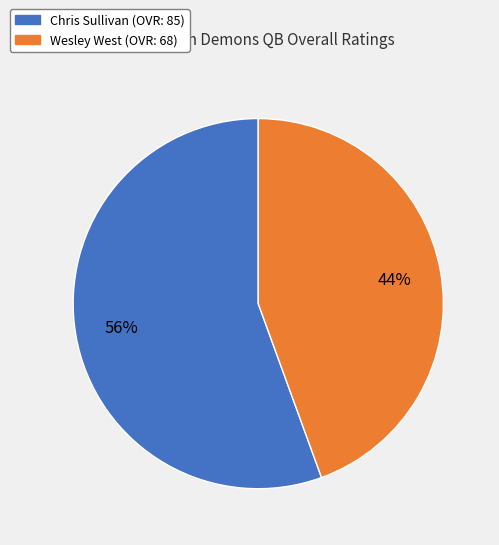

How many slices are in this pie chart?

2